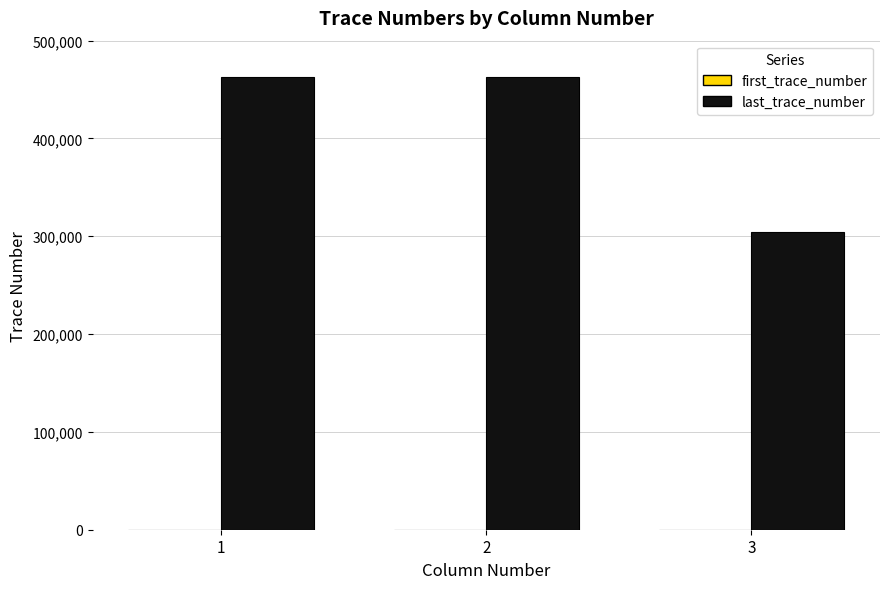

What is the highest value of the last_trace_number series?

462974